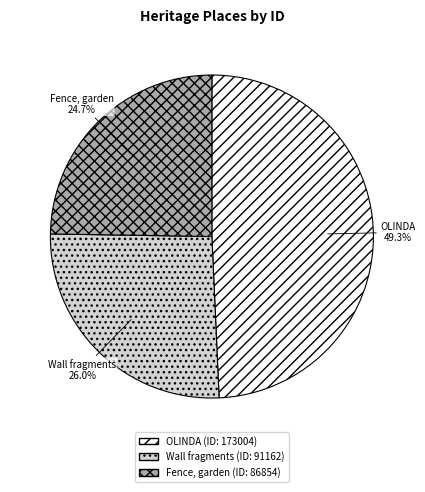

Rank the categories by value from lowest to highest.

Fence, garden, Wall fragments, OLINDA